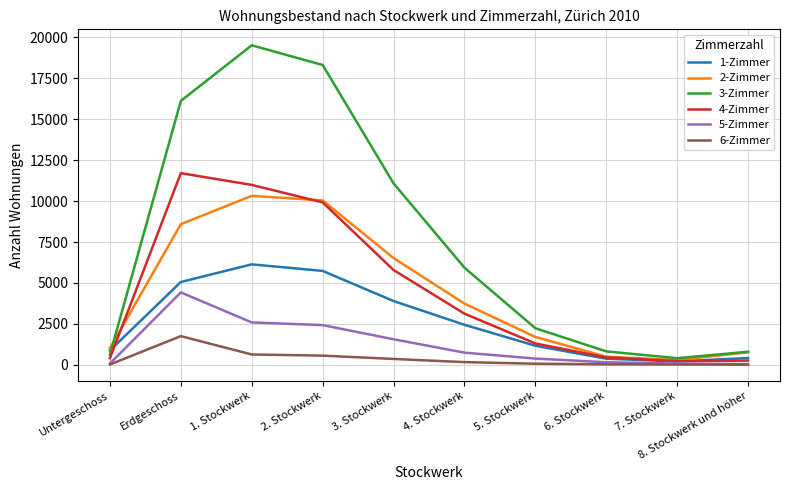

What is the difference between the maximum and minimum values in the 2-Zimmer series?

10031